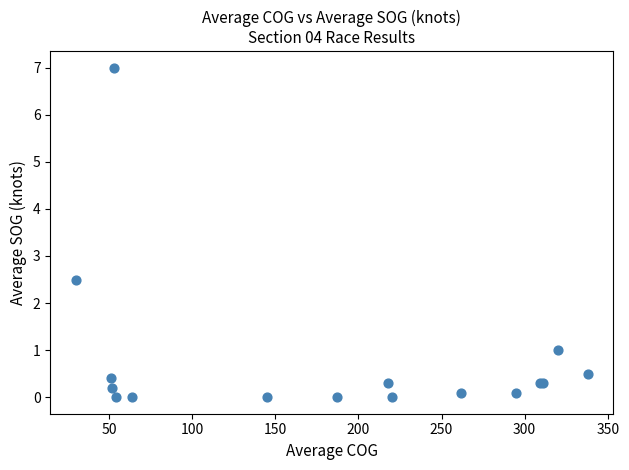

What Y value in the scatter plot is closest to 3?

2.5